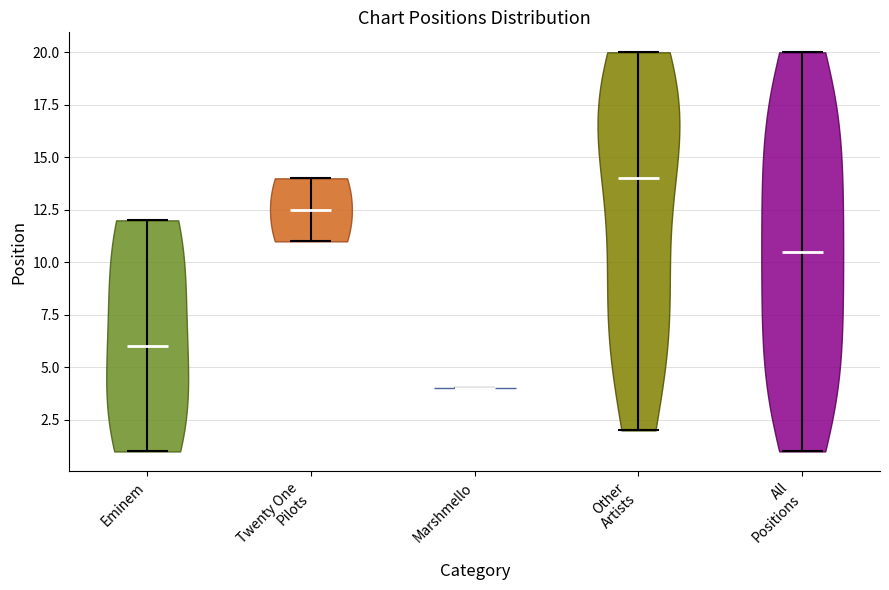

What is the lowest point the violin for All Positions reaches on the y-axis? The values are not printed on the chart, so give them approximately, as read against the axis.

1.0